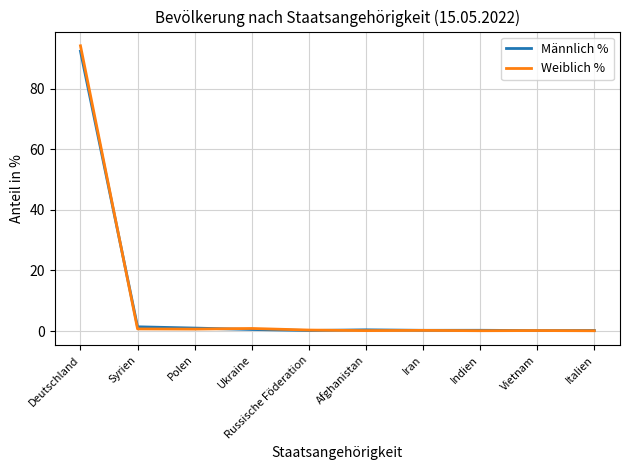

How many distinct data groups are displayed?

2